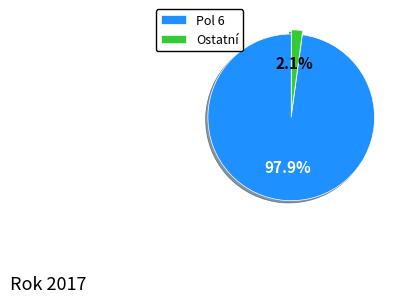

To the nearest percent, what is the average slice percentage?

50%